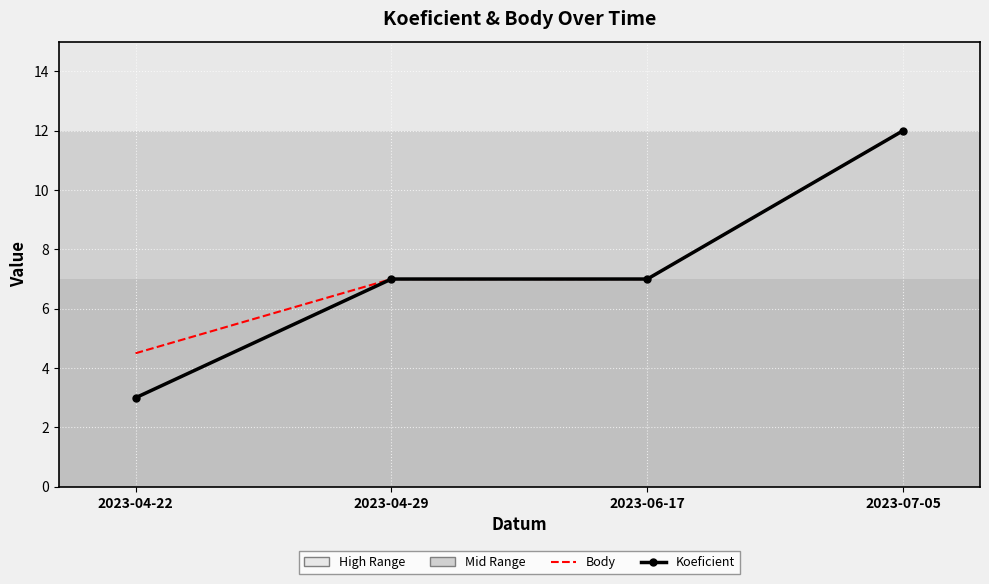

At which category is the sum across all series the highest?

2023-07-05